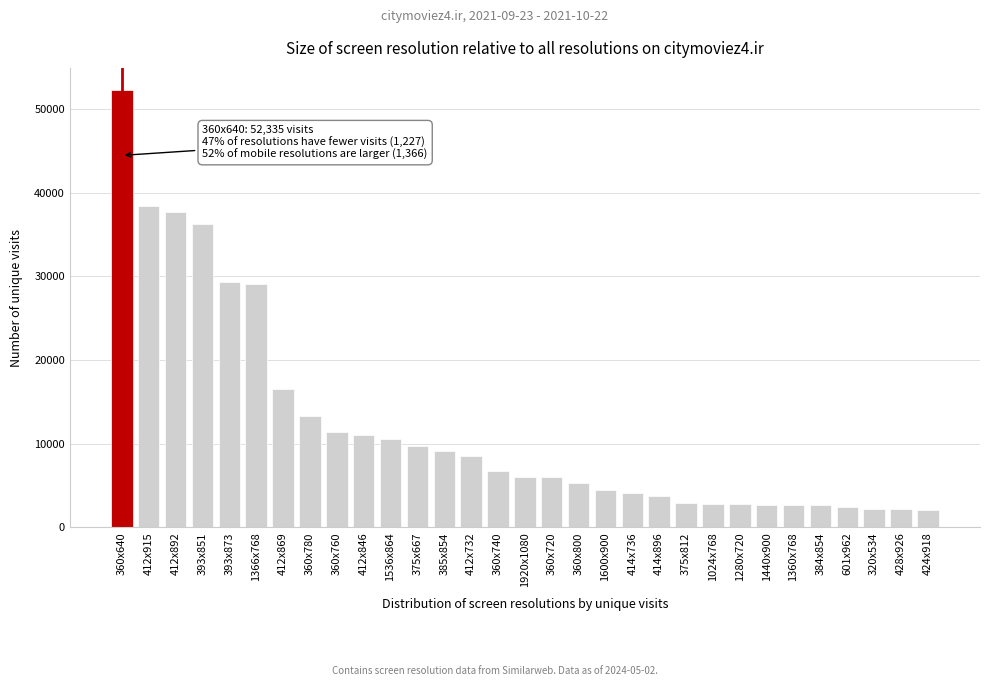

At which label is the value closest to 27197?

1366x768